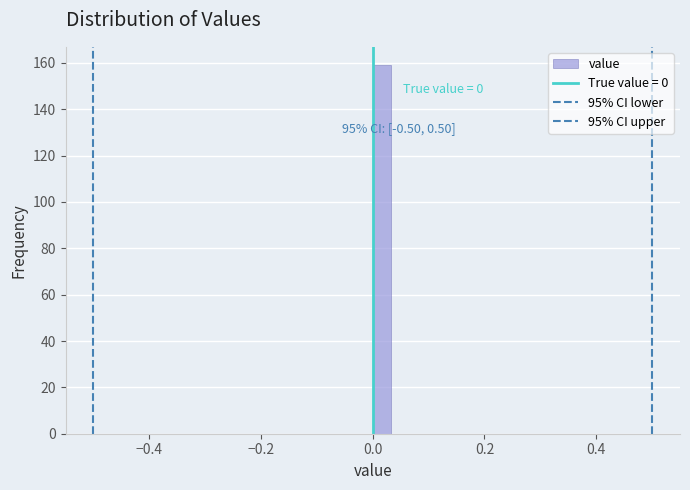

Around what value on the x-axis is the tallest bar? Give the approximate position of its centre, as read against the axis.

0.02